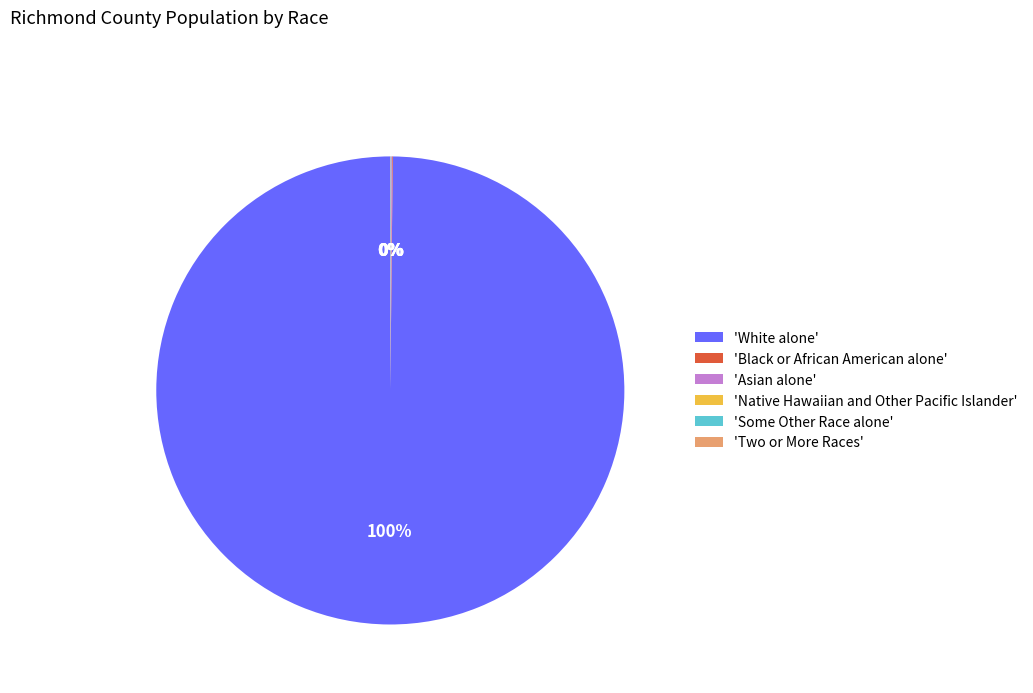

To the nearest percent, what is the difference between the largest and smallest slice percentages?

100%